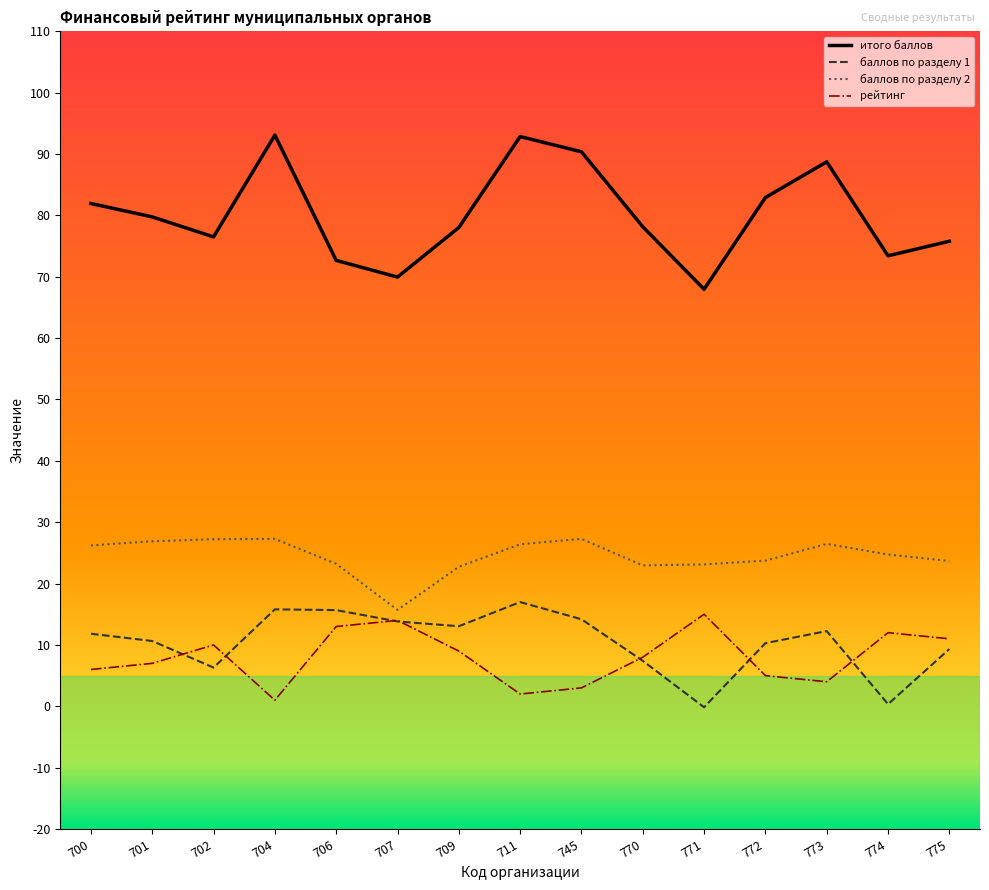

What is the maximum value shown in the chart?

93.1